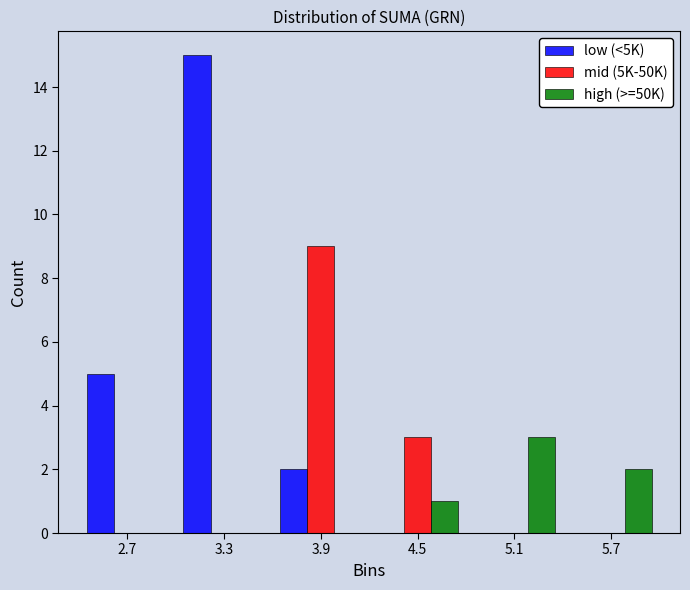

What is the height of the low (<5K) bar covering 2.4 to 3.0 on the x-axis? Neither the bar edges nor the heights are printed on the chart, so give them approximately, as read against the axes.

5